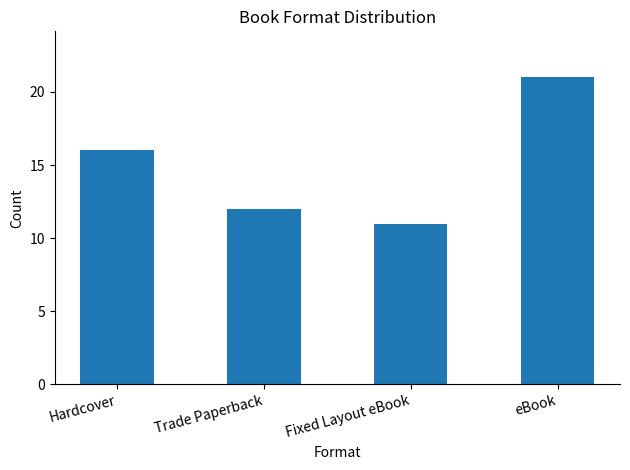

True or false: the data shows 12 at Trade Paperback.

True